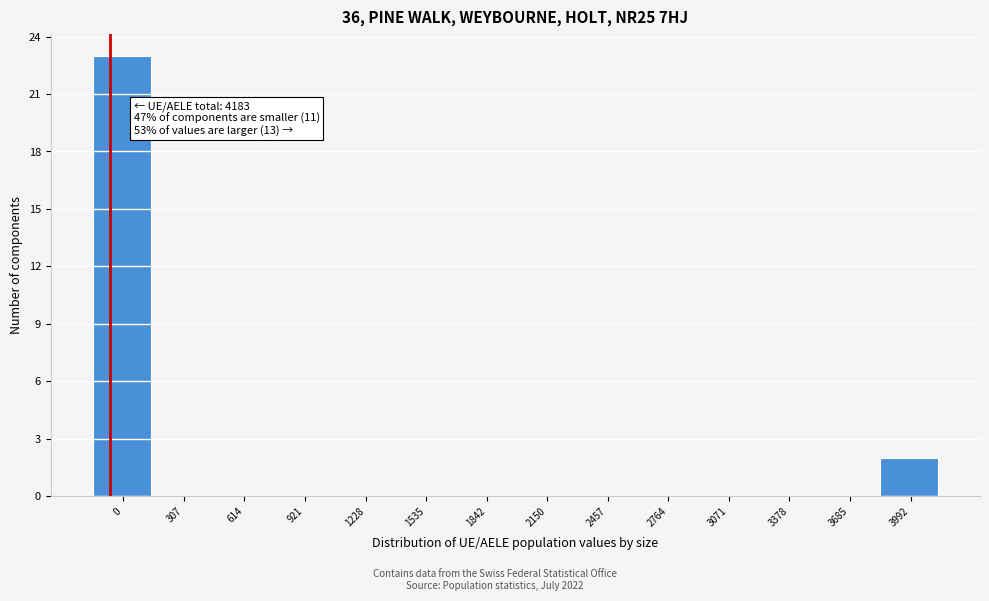

Reading left to right, list all the values displayed in this chart.

0=23	307=0	614=0	921=0	1228=0	1535=0	1842=0	2150=0	2457=0	2764=0	3071=0	3378=0	3685=0	3992=2